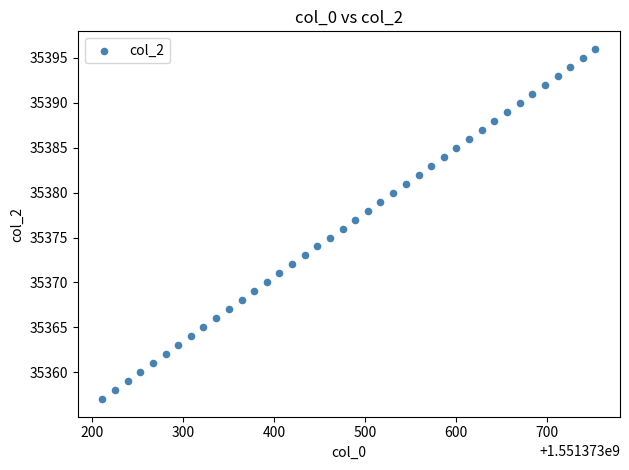

What is the range of Y values (max minus min)?

39